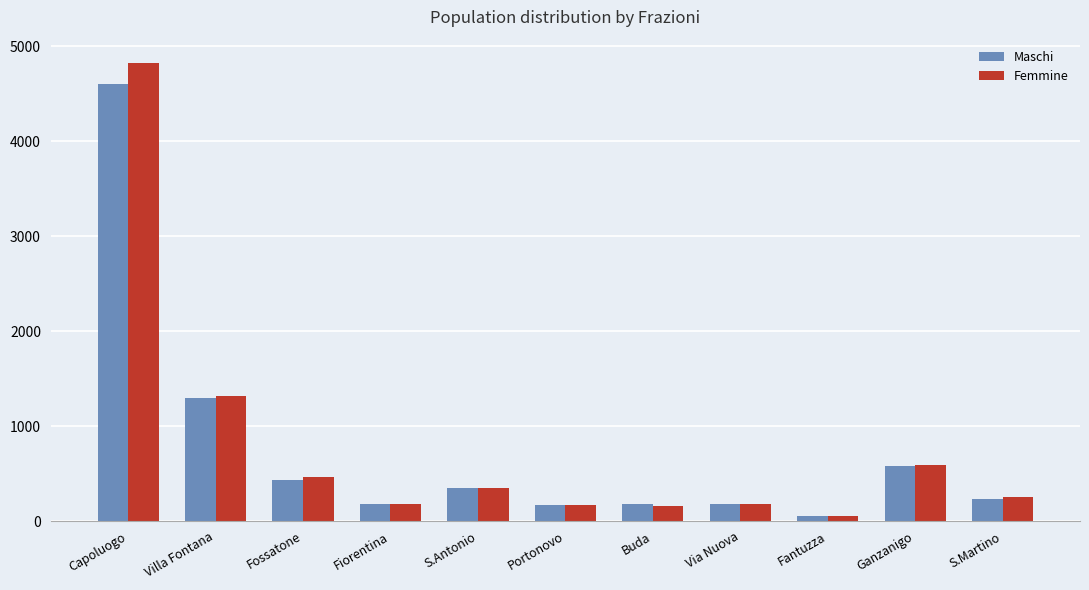

Does the chart contain stacked bars?

No